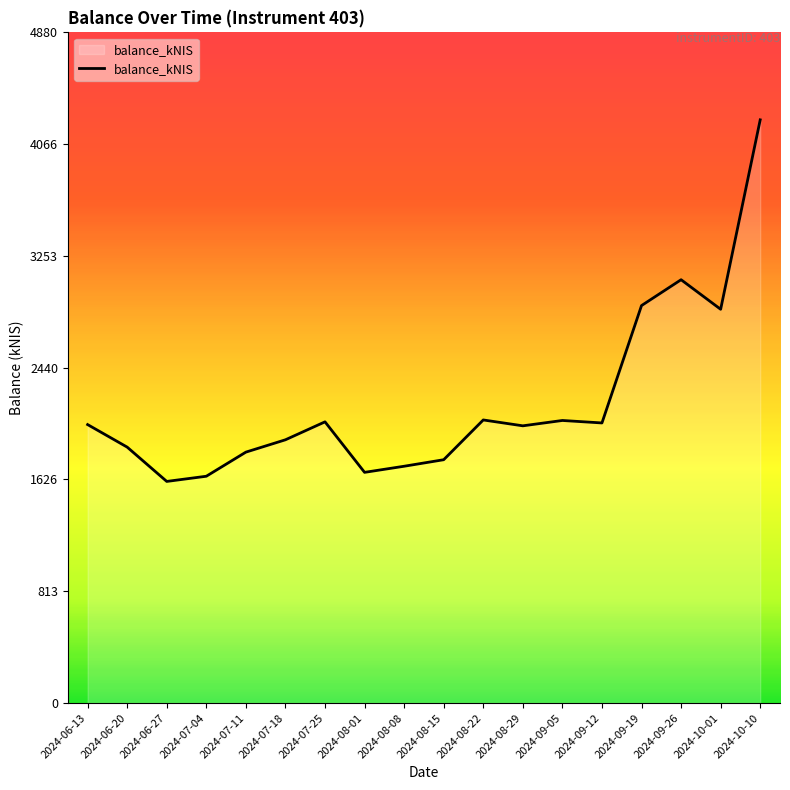

What is the smallest value displayed?

1612.4